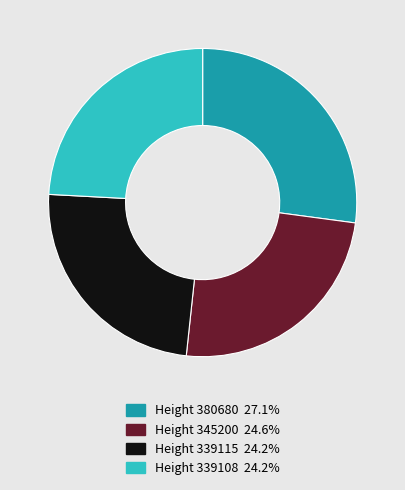

Is there a majority slice in this chart?

No